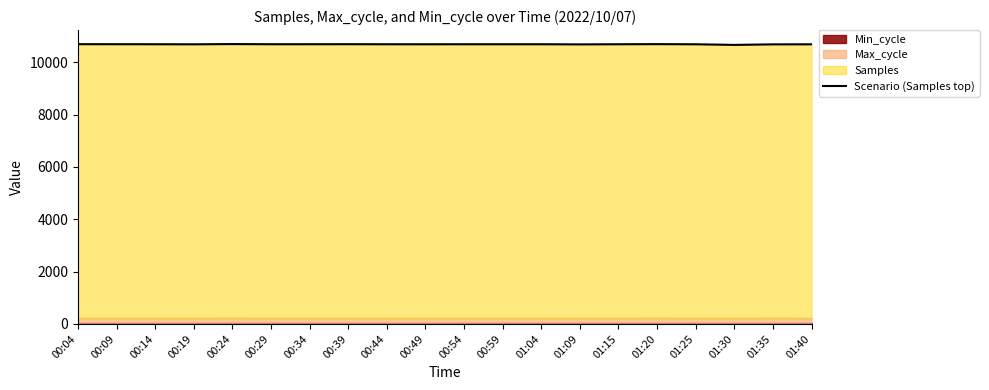

What is the difference between the maximum and minimum values?

31.4